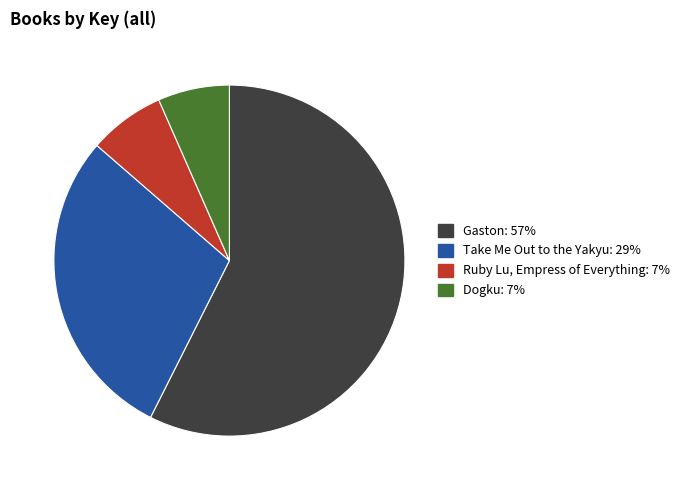

Count the number of slices in the pie.

4